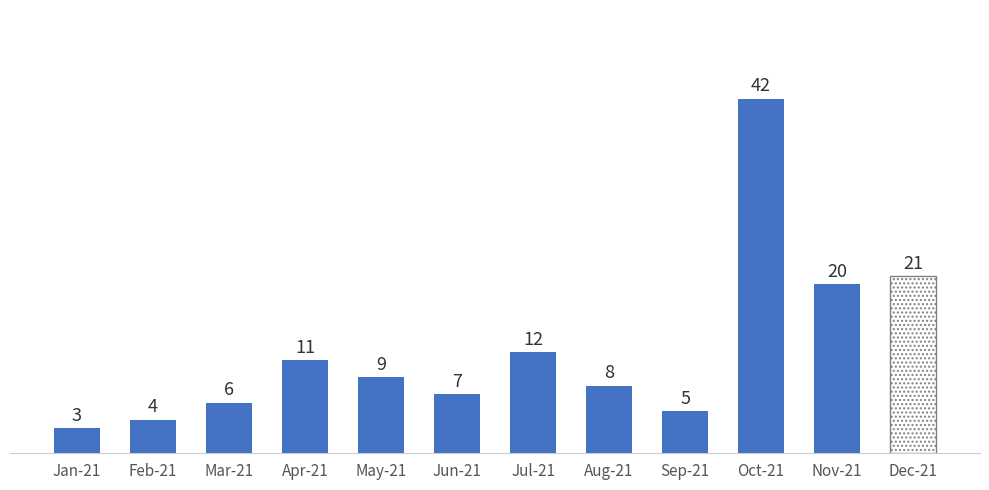

Which has a higher value, Feb-21 or Nov-21?

Nov-21